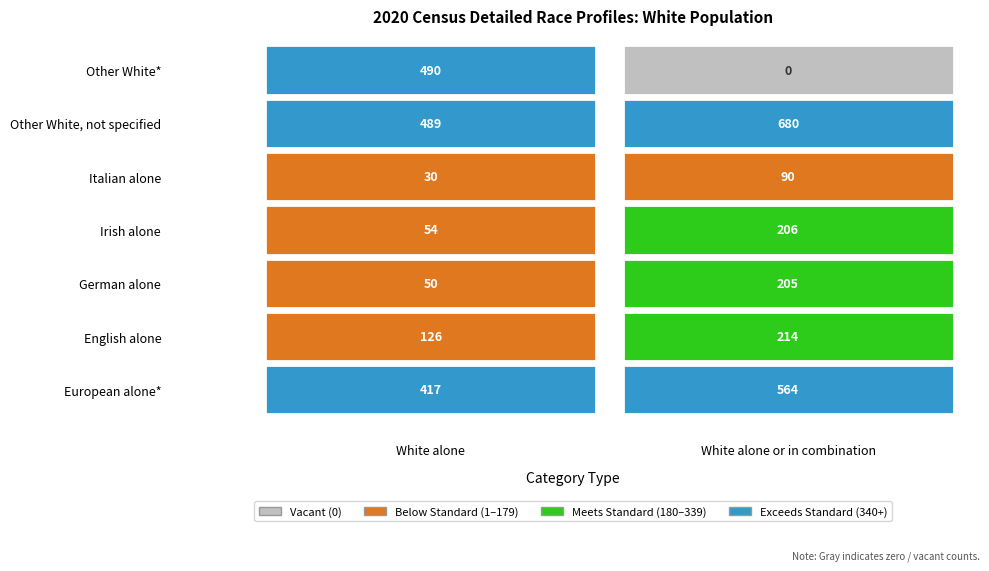

What is the maximum value for English alone or in any combination?

680